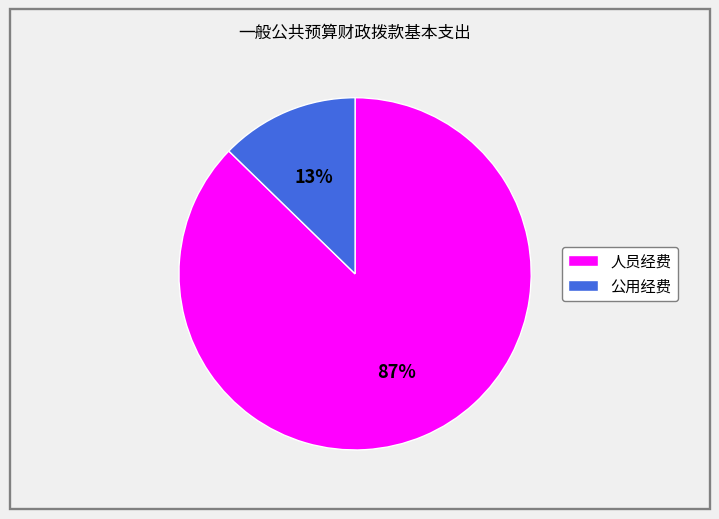

How many segments does this pie chart have?

2